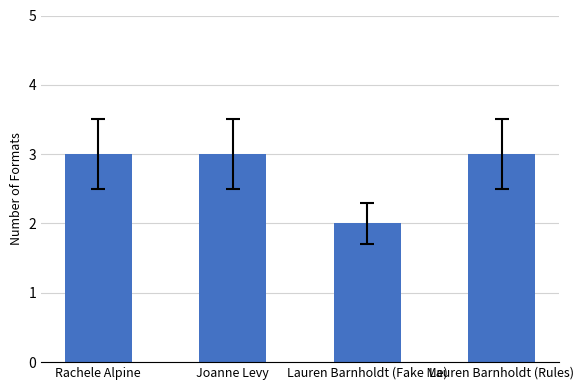

Between Lauren Barnholdt (Fake Me) and Joanne Levy, which is larger?

Joanne Levy